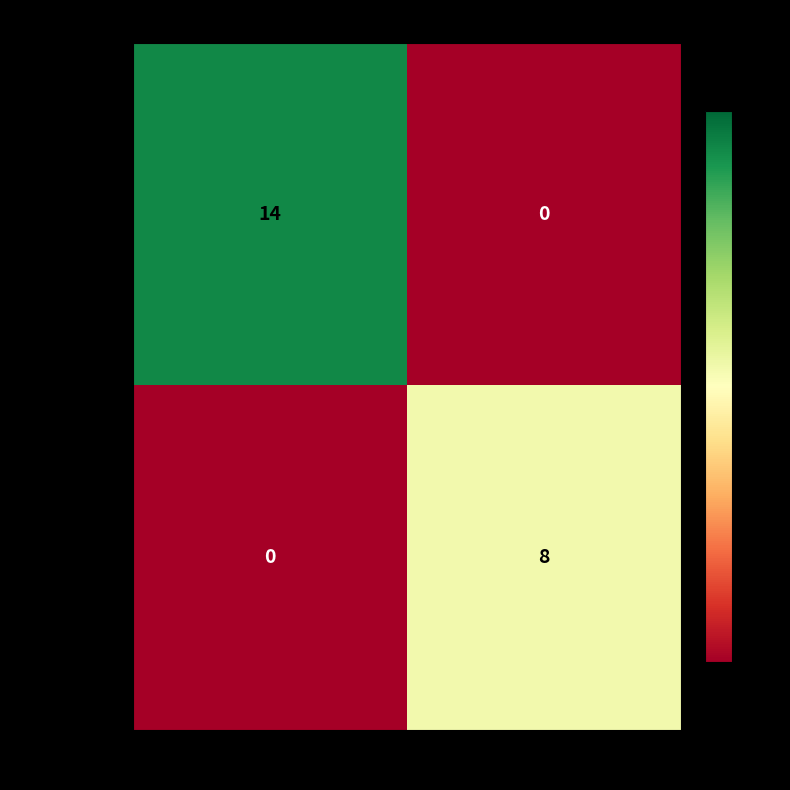

How many data points in b590c78899... are less than 8?

1